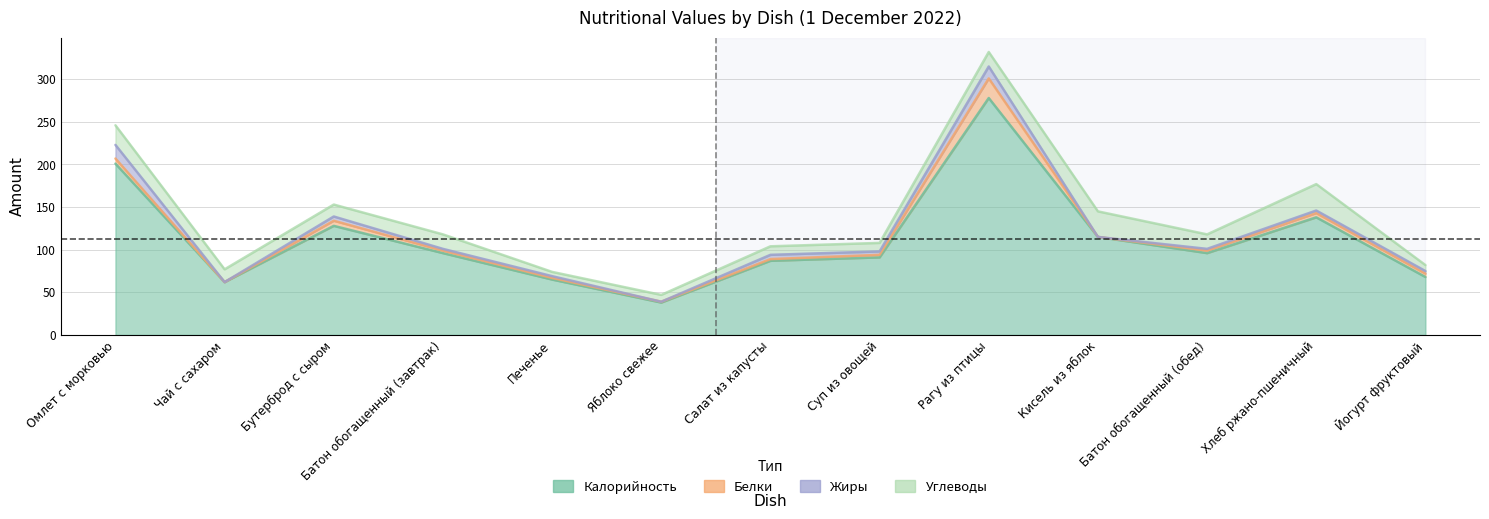

Is it true that Жиры equals 1 at Батон обогащенный (завтрак)?

False